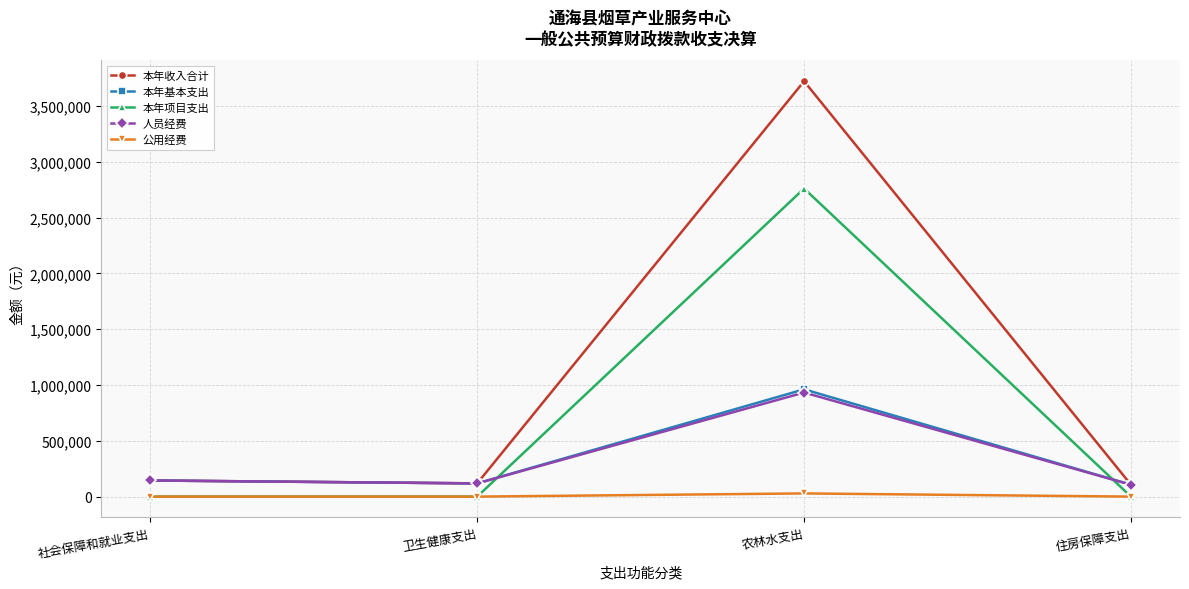

What is the difference between the highest and lowest values at 卫生健康支出?

118464.0